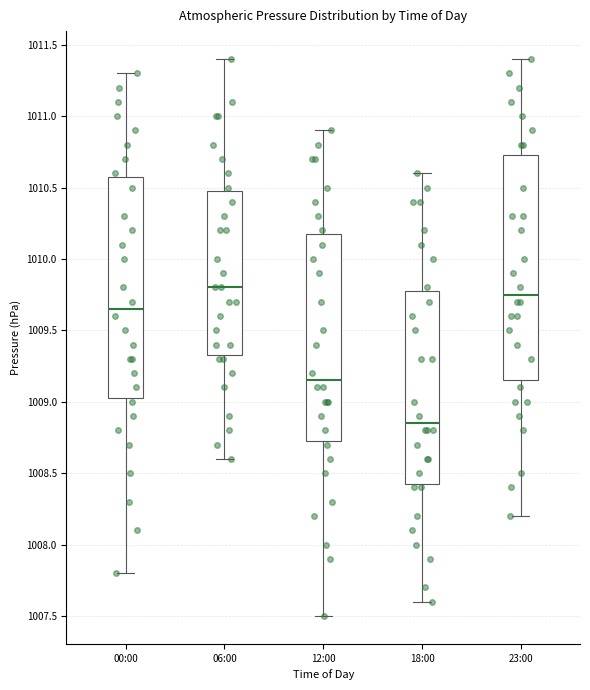

Reading left to right, read every box against the y-axis: the position of its median line, the range the box covers, and the ends of its whiskers. The values are not printed on the chart, so give them approximately, as read against the axis.

00:00: median 1009.65, box 1009.05 to 1010.60, whiskers 1007.80 to 1011.30
06:00: median 1009.80, box 1009.35 to 1010.50, whiskers 1008.60 to 1011.40
12:00: median 1009.15, box 1008.75 to 1010.20, whiskers 1007.50 to 1010.90
18:00: median 1008.85, box 1008.45 to 1009.80, whiskers 1007.60 to 1010.60
23:00: median 1009.75, box 1009.15 to 1010.75, whiskers 1008.20 to 1011.40